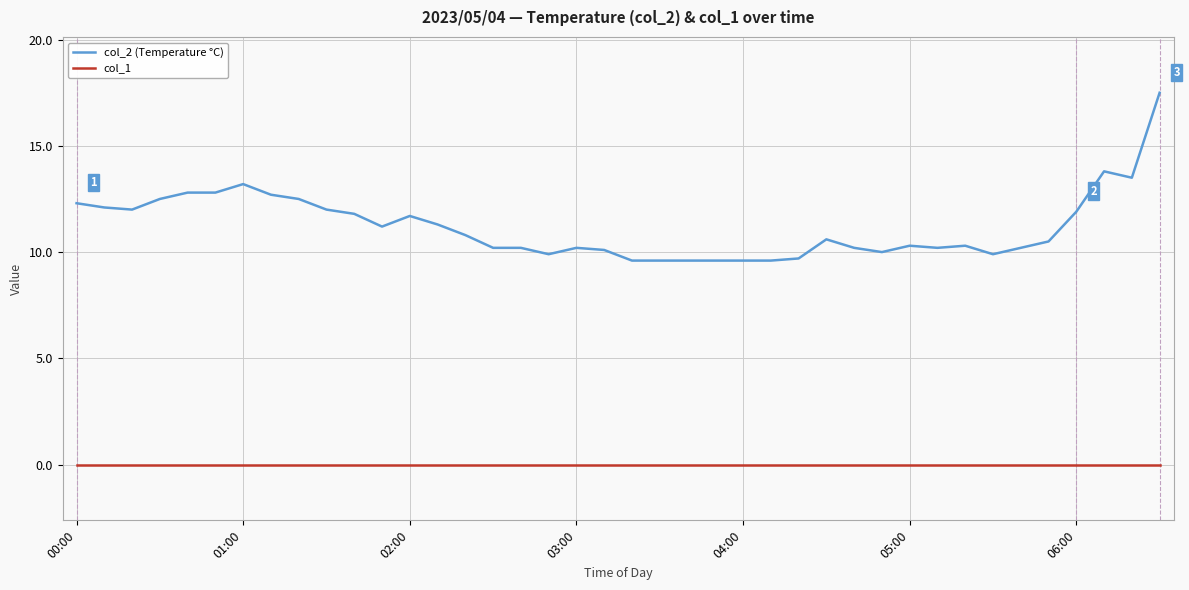

Rank the series by their maximum value, from lowest to highest.

col_1, col_2 (Temperature °C)